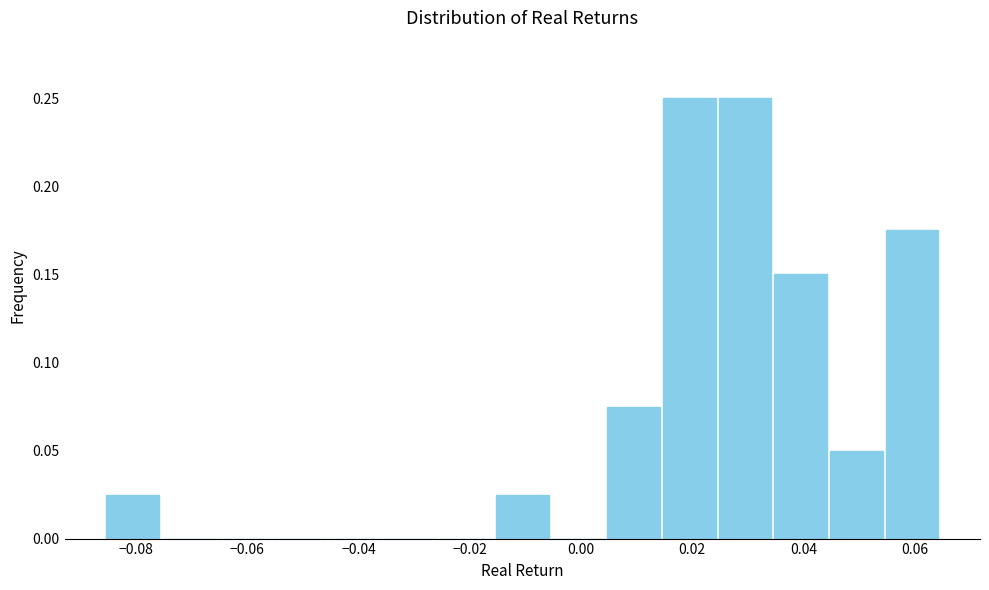

Reading left to right, transcribe this chart: for each bar, give the range it covers on the x-axis and its height. Neither the bar edges nor the heights are printed on the chart, so give them approximately, as read against the axes.

-0.086 to -0.076: 0.025
-0.076 to -0.066: 0
-0.066 to -0.056: 0
-0.056 to -0.046: 0
-0.046 to -0.036: 0
-0.036 to -0.026: 0
-0.026 to -0.016: 0
-0.016 to -0.006: 0.025
-0.006 to 0.004: 0
0.004 to 0.014: 0.075
0.014 to 0.024: 0.250
0.024 to 0.034: 0.250
0.034 to 0.044: 0.150
0.044 to 0.054: 0.050
0.054 to 0.064: 0.175